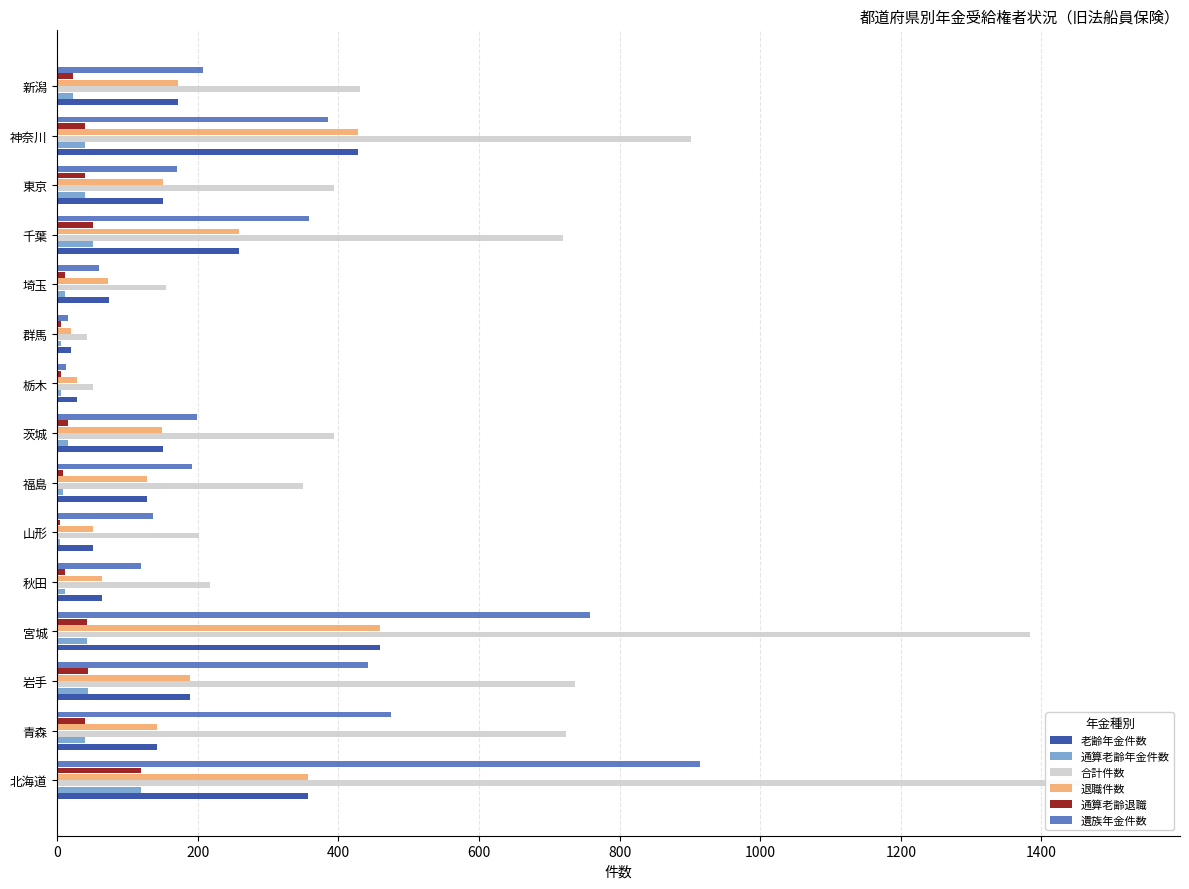

What is the sum of all 合計件数 values?

8221